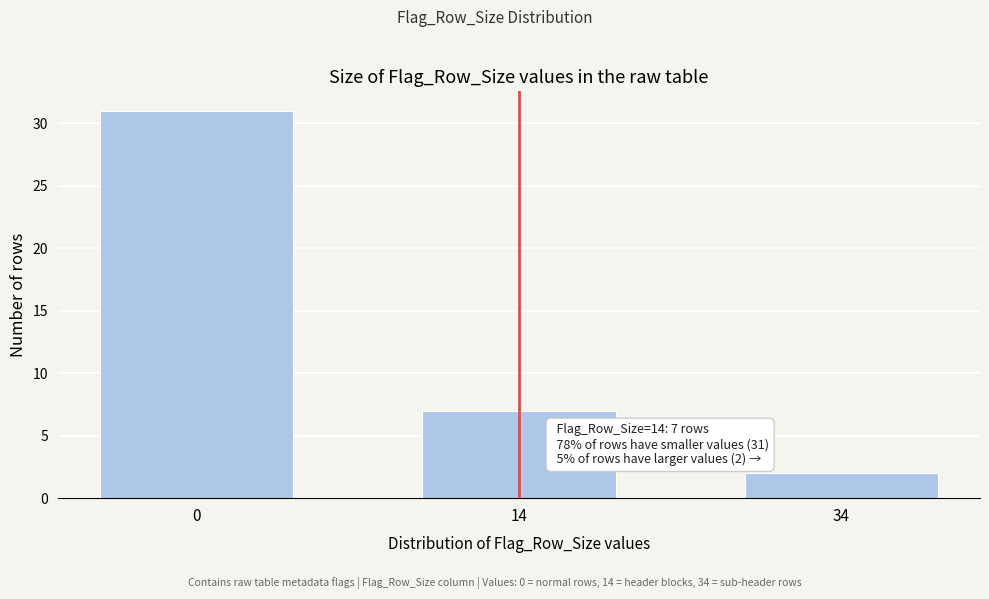

Reading right to left, list all the values displayed in this chart.

2	7	31